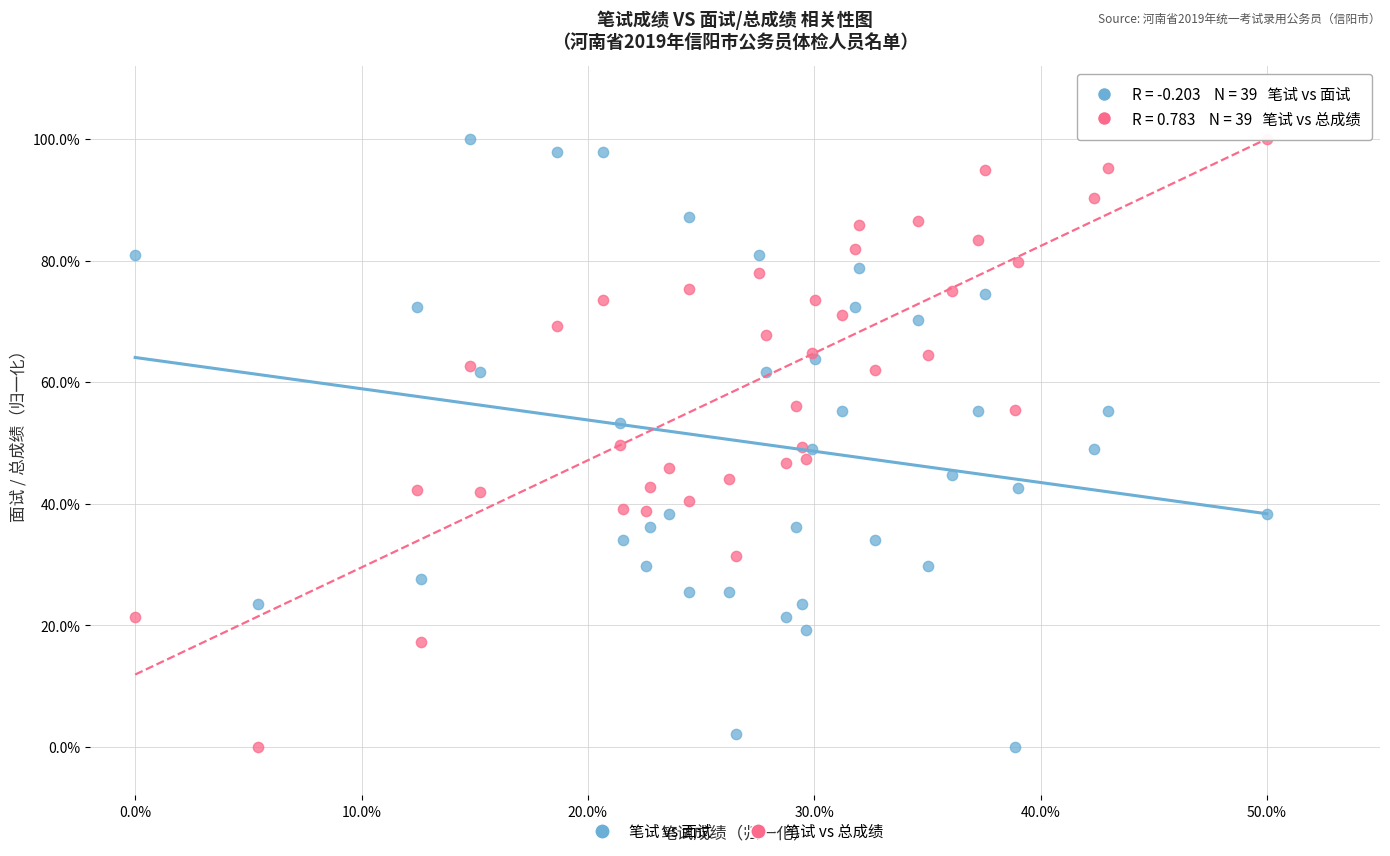

What are all the series names shown in the legend?

笔试 vs 面试, 笔试 vs 总成绩